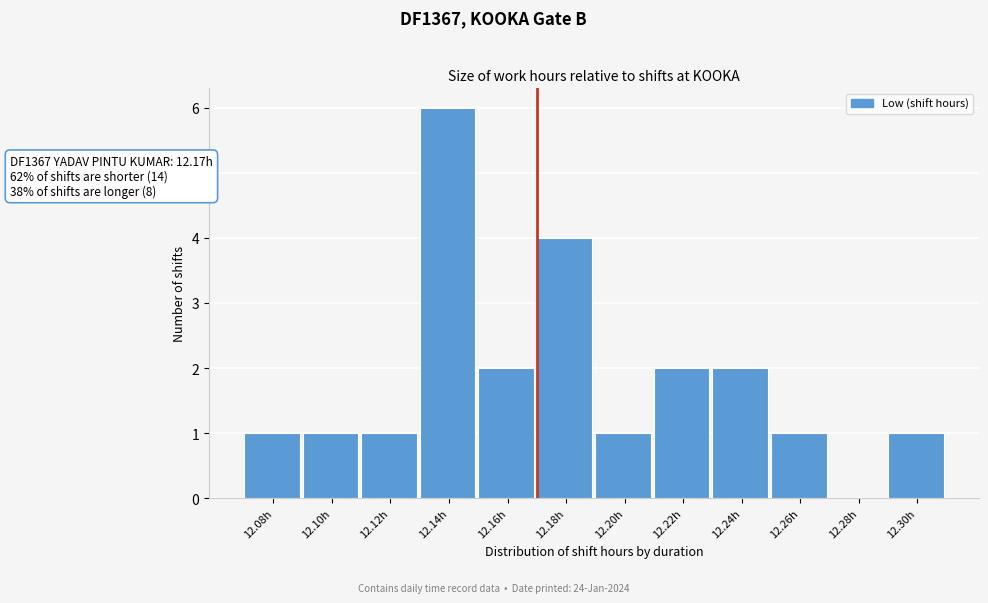

Over which range of the x-axis is the bar tallest?

12.13 to 12.15